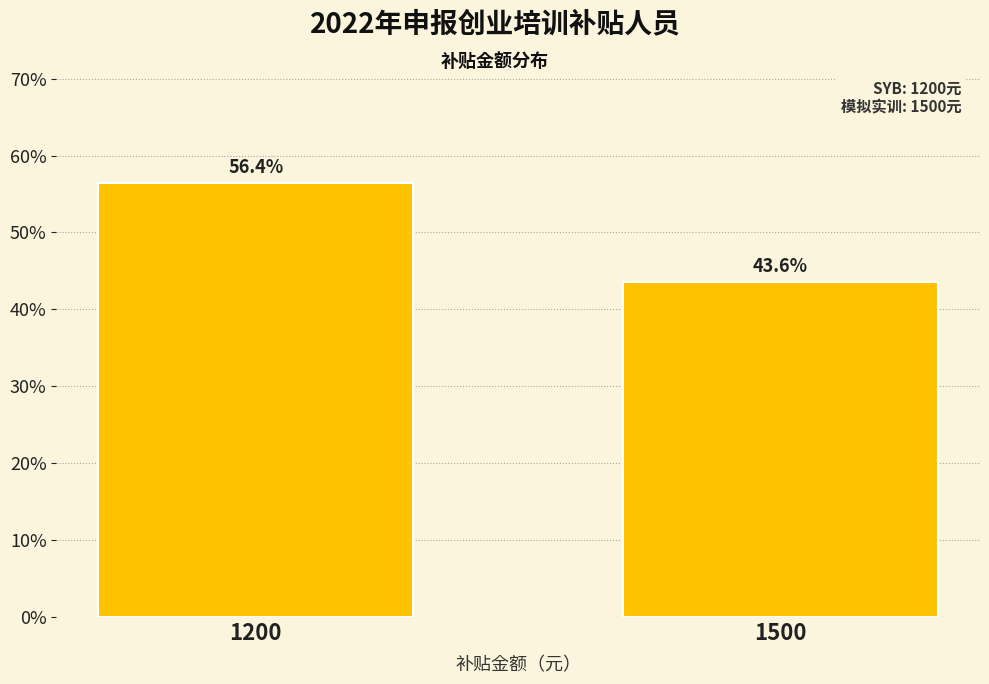

Reading left to right, transcribe all the data shown in this chart.

56.4	43.6